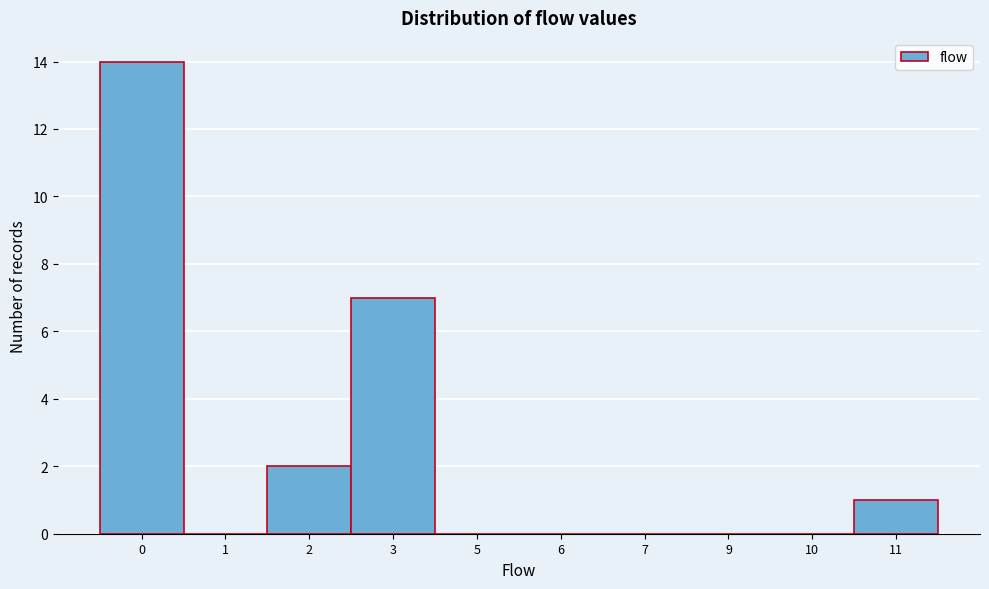

Reading left to right, list all the values displayed in this chart.

0=14	1=0	2=2	3=7	5=0	6=0	7=0	9=0	10=0	11=1